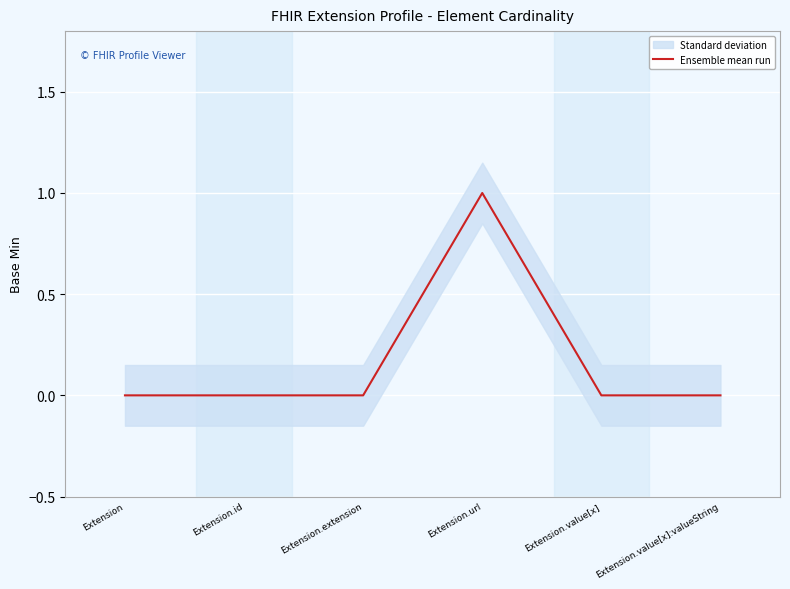

How many values are above zero?

1